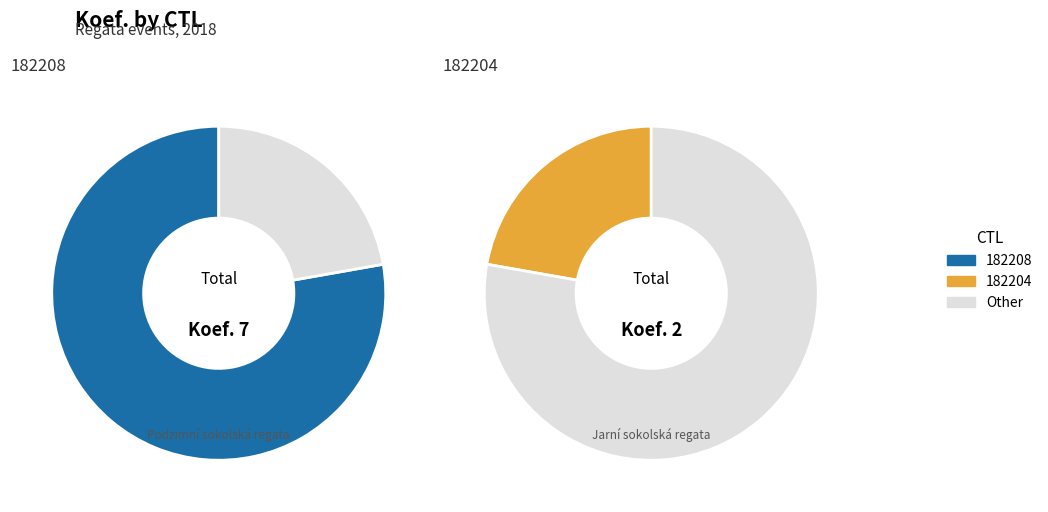

How many slices are in this pie chart?

2